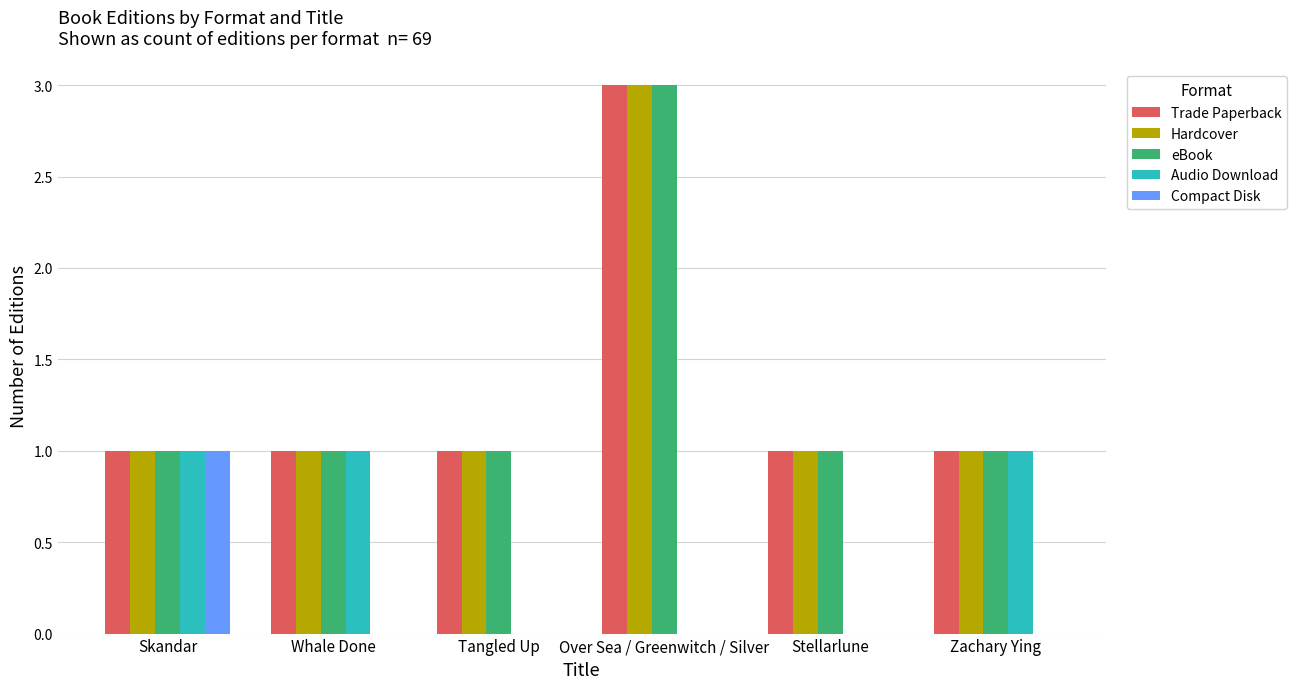

Which category has the highest value in the Compact Disk series?

Skandar